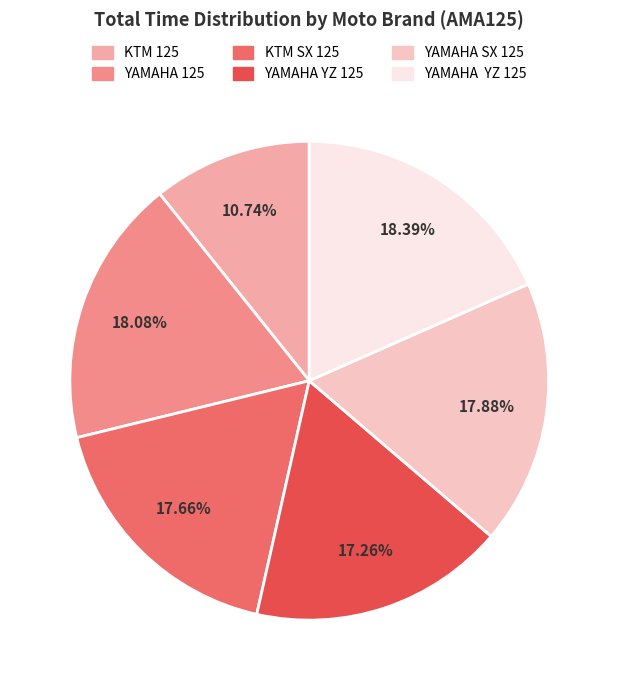

How many slices are in this pie chart?

6